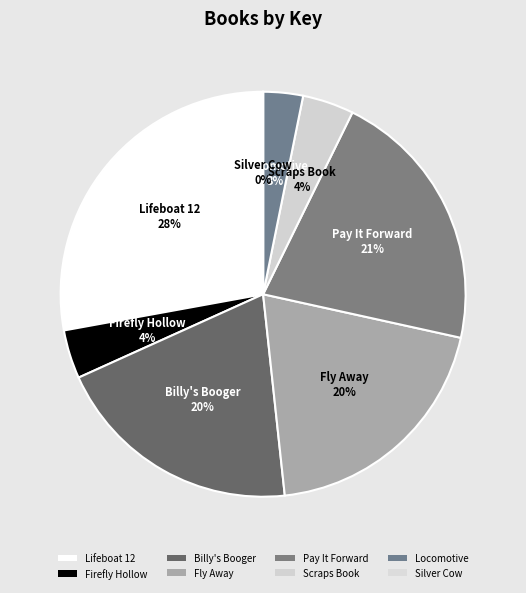

Count the number of slices in the pie.

8